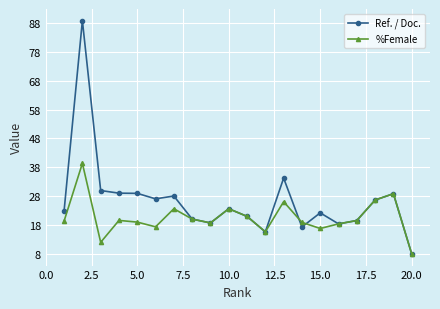

What is the average value of the Ref. / Doc. series?

26.5